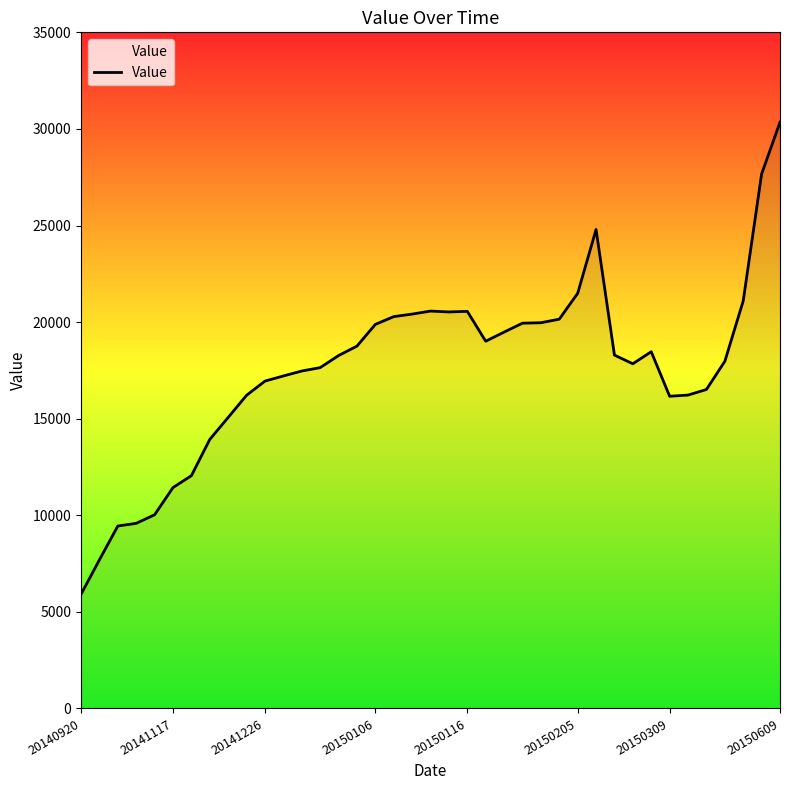

What is the difference between the maximum and minimum values?

24441